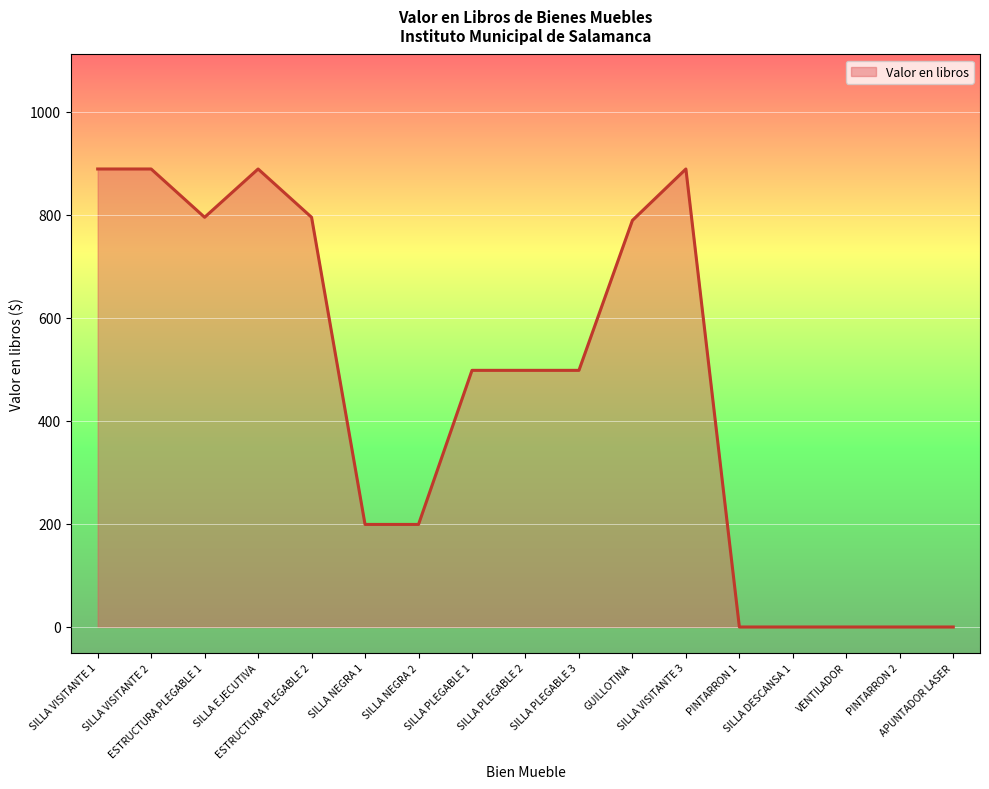

What position from the right is SILLA VISITANTE 2?

16